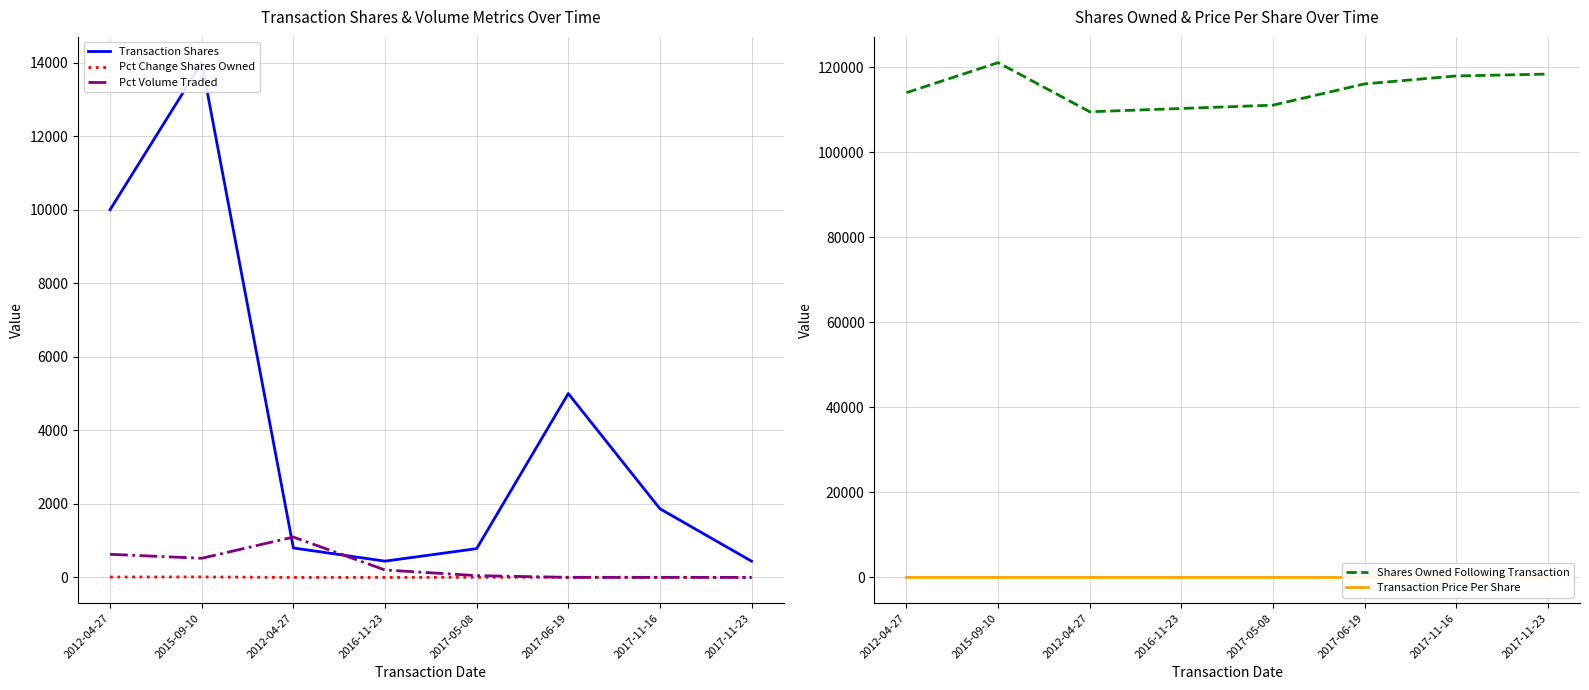

What is the difference between the highest and lowest values at 2017-06-19?

116092.0